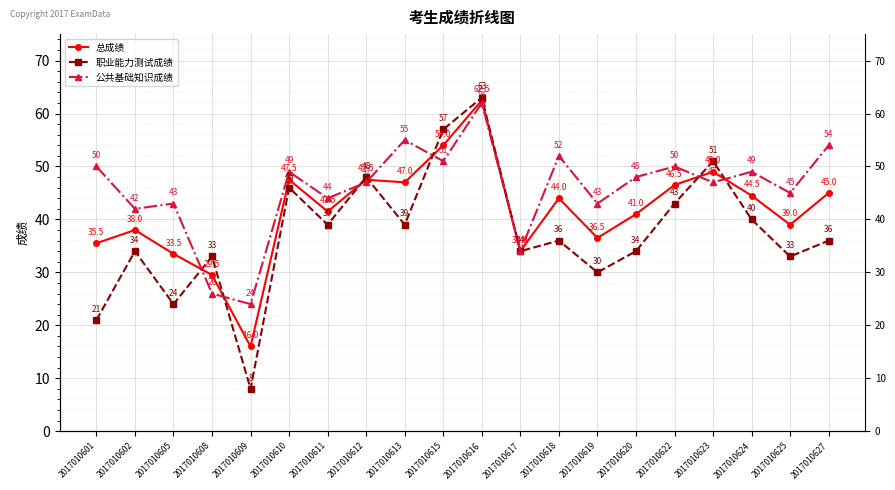

How many categories are shown in the chart?

20